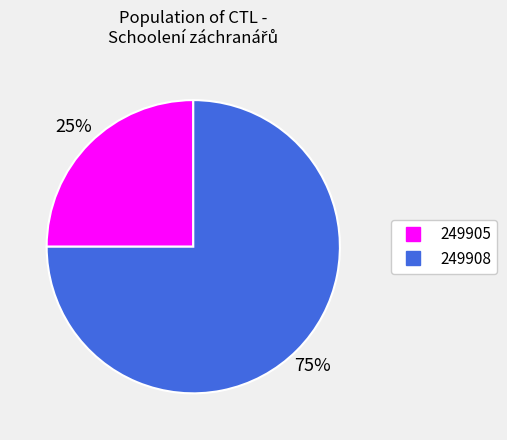

True or false: 249908 accounts for 75% of the total.

True